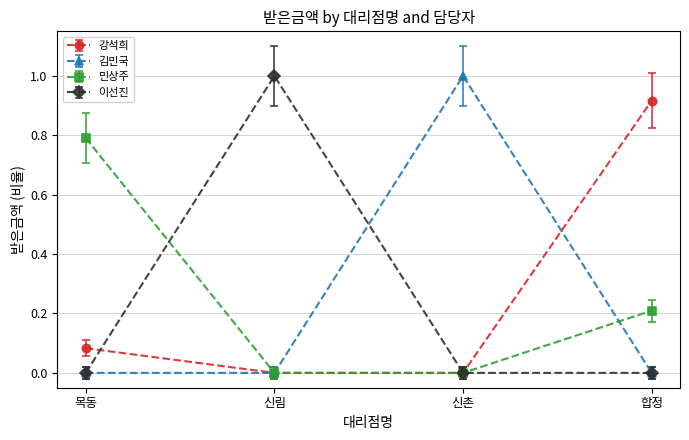

Where is the first local maximum for 이선진?

신림